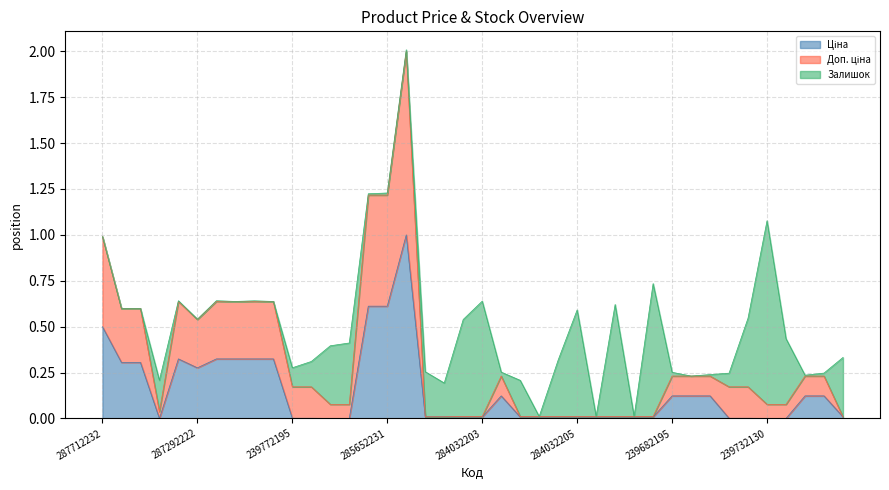

Does the chart have visible grid lines?

Yes